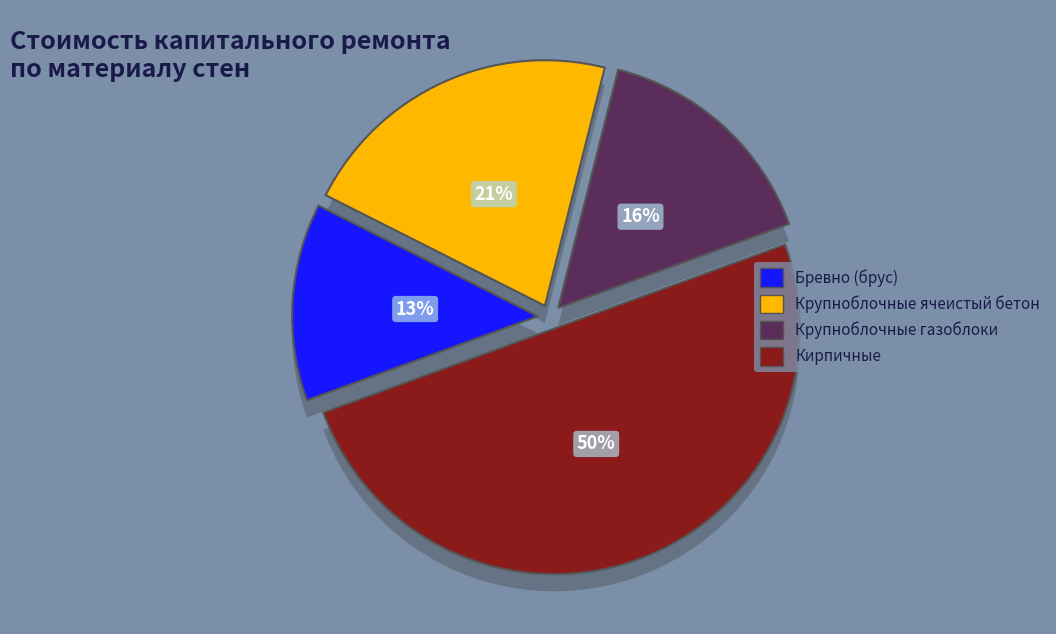

Between Бревно (брус) and Крупноблочные газоблоки, which is larger?

Крупноблочные газоблоки